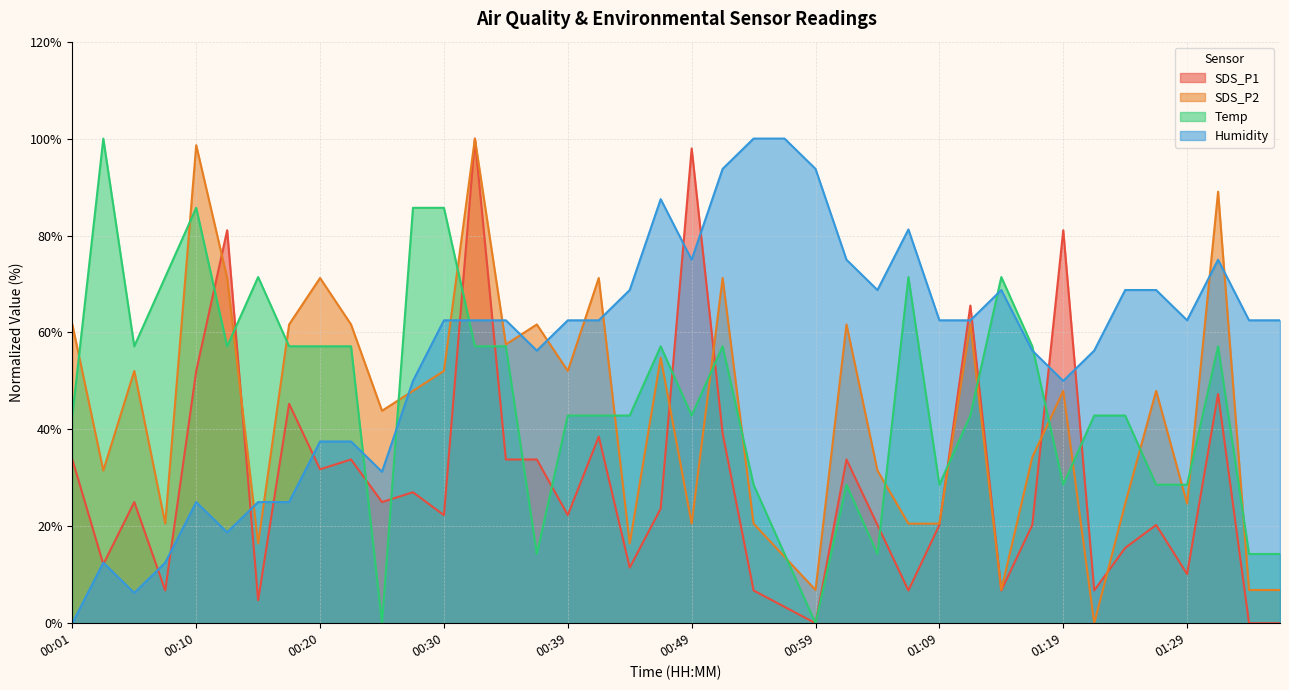

Which category has the lowest value in the Humidity series?

00:01